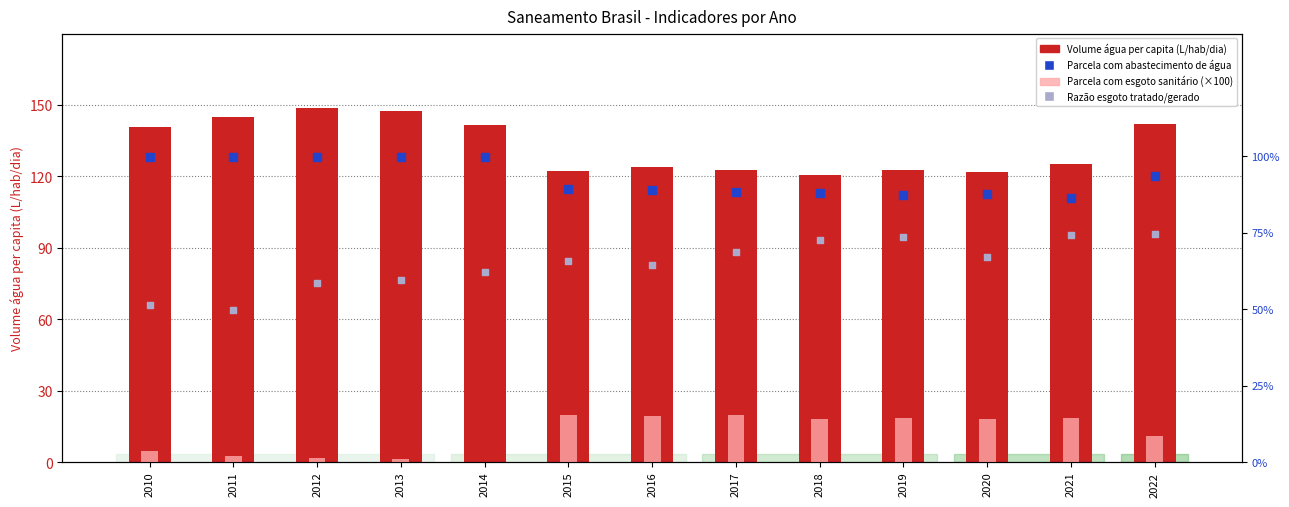

At how many categories does at least one series exceed 85?

13